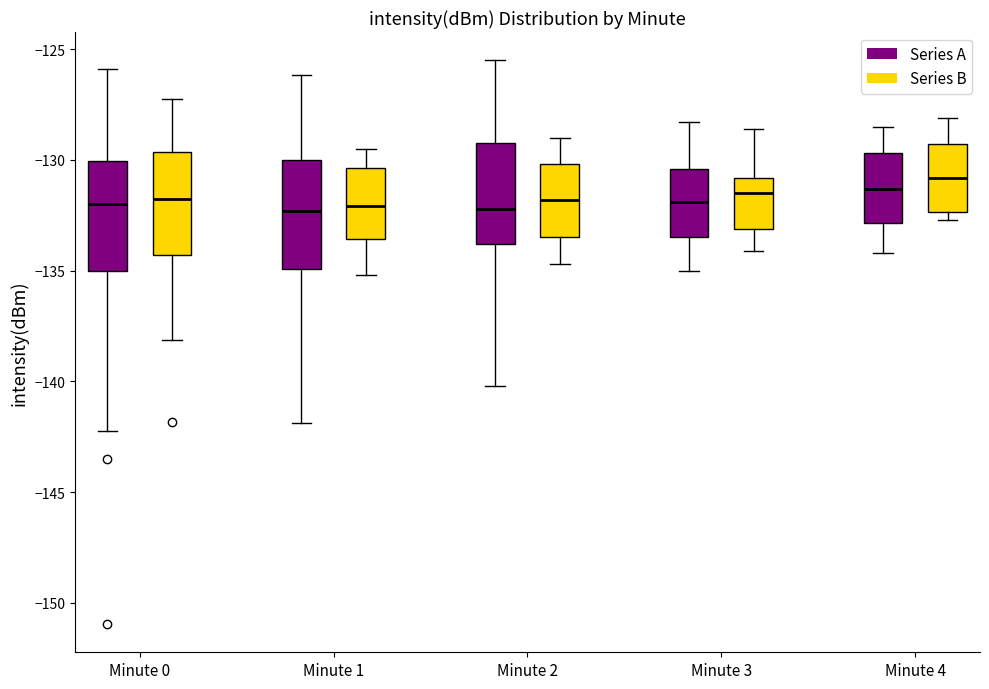

Which box's median line is the highest?

Minute 4 (Series B)